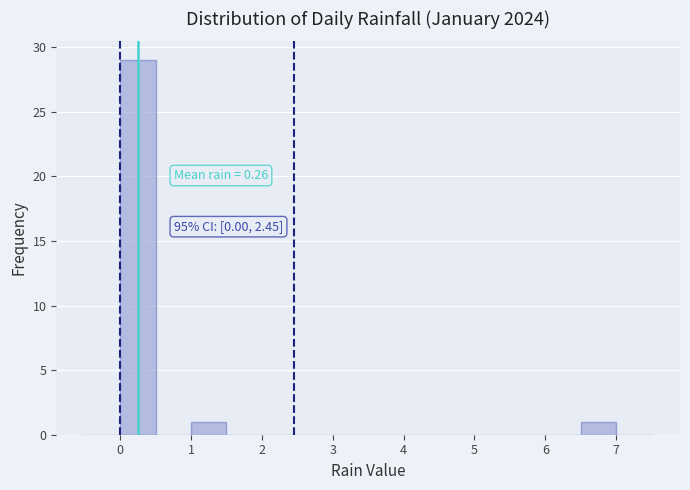

Over which range of the x-axis is the bar tallest?

0.0 to 0.5